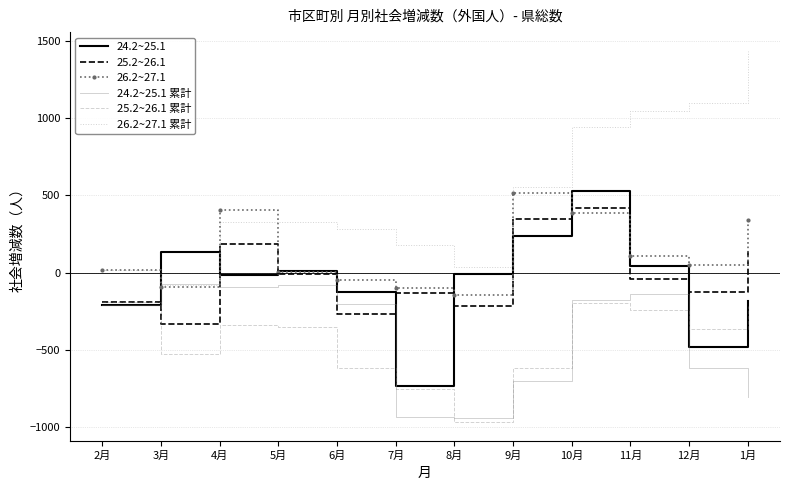

True or false: 26.2~27.1 累計 and 25.2~26.1 累計 cross at least once.

False